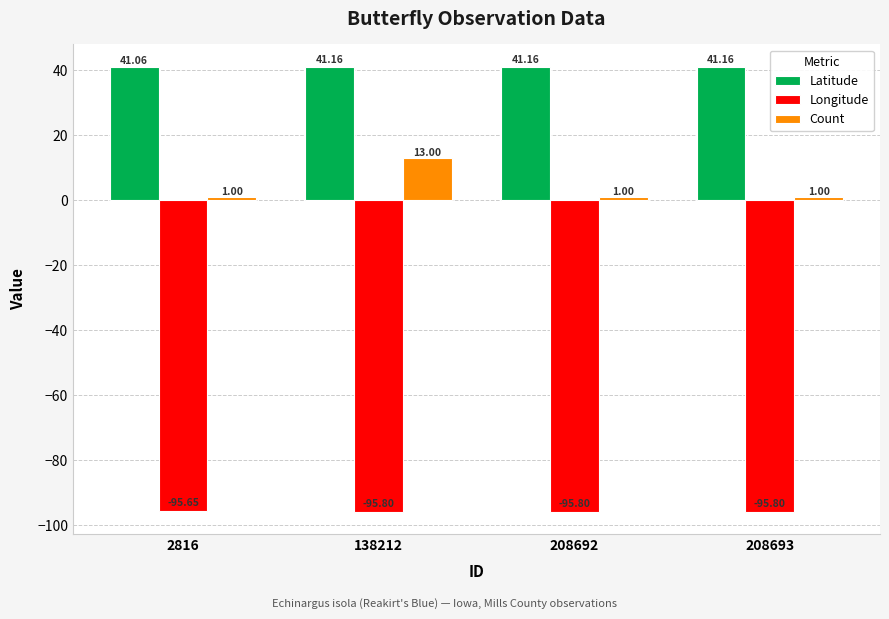

What is the spread (max minus min) of values at 138212?

137.0